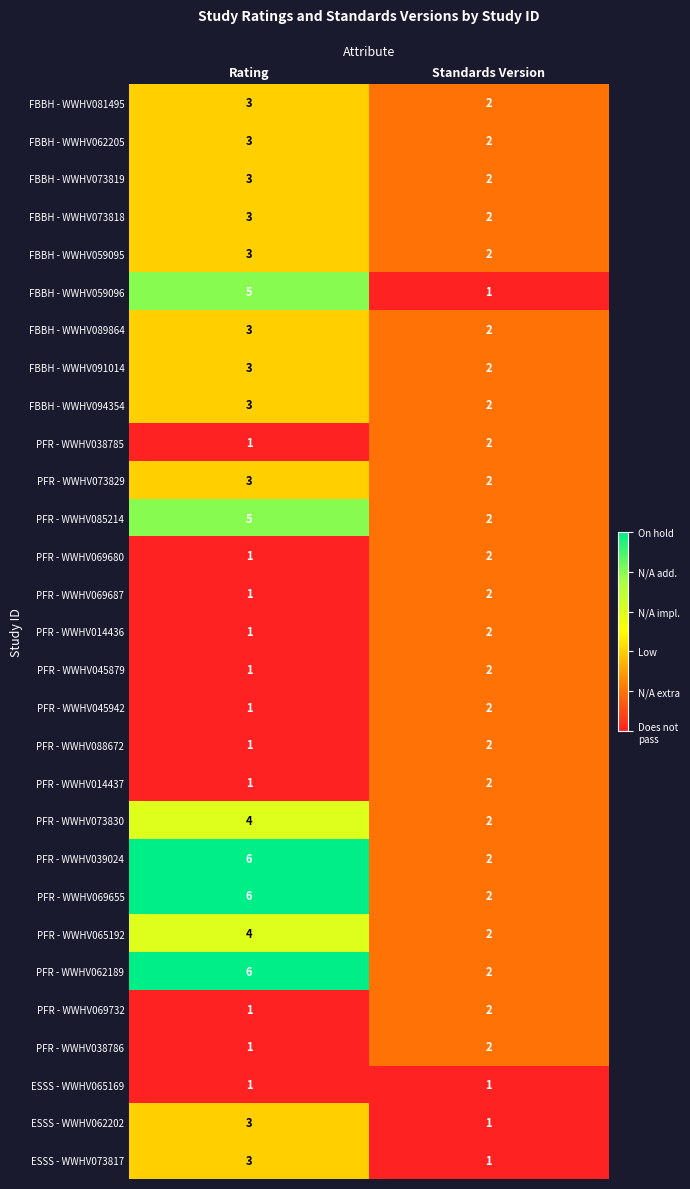

True or false: PFR - WWHV014437 has a value of 1 at Rating.

True